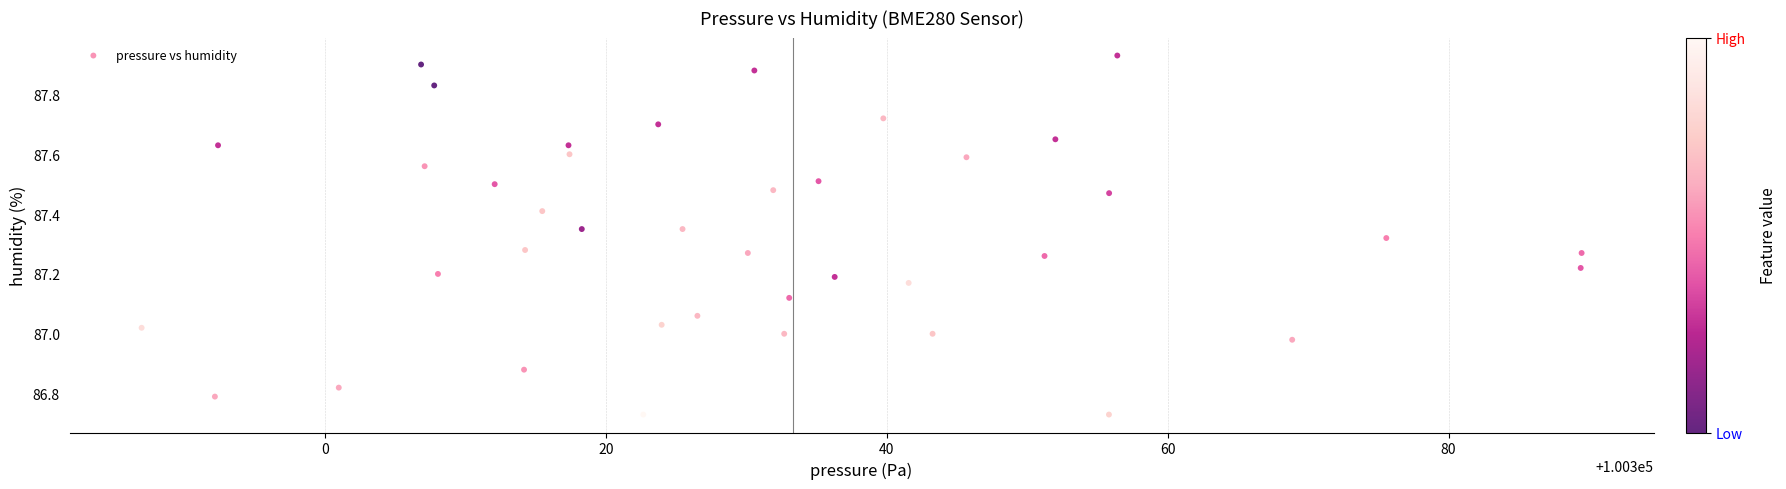

What is the range of X values (max minus min)?

102.5